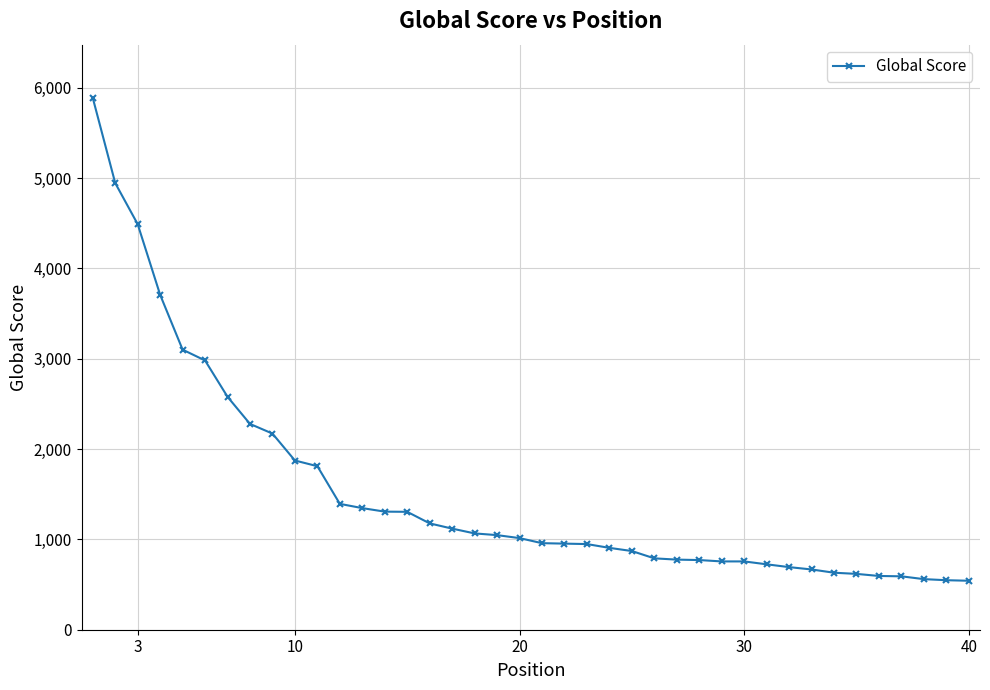

What is the smallest value displayed?

542